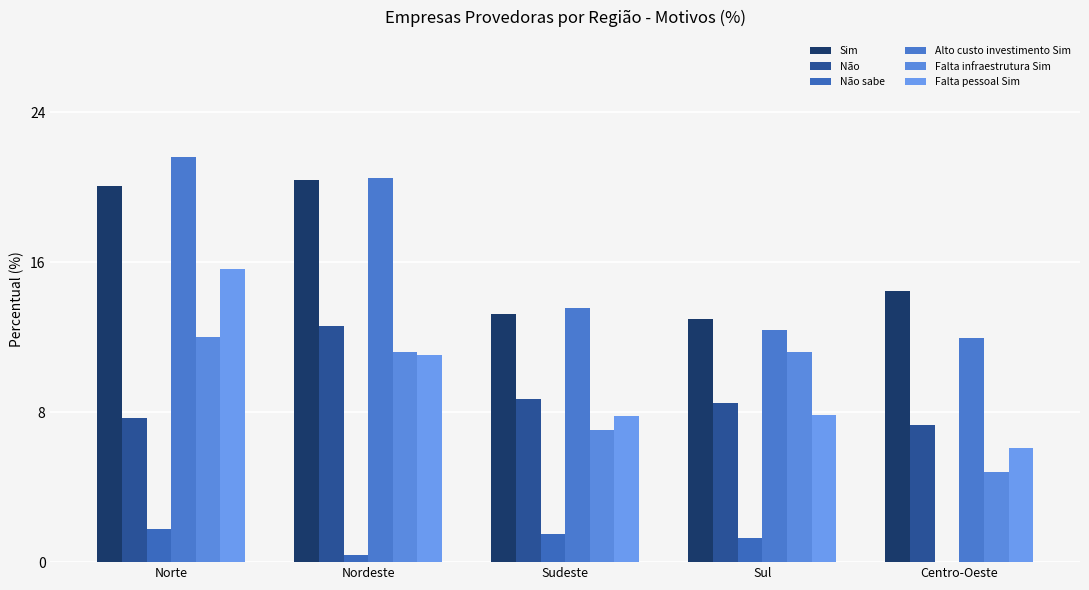

Reading left to right, transcribe all the data shown in this chart.

Sim: 20.1	20.4	13.2	13.0	14.4
Não: 7.7	12.6	8.7	8.5	7.3
Não sabe: 1.8	0.4	1.5	1.3	0.0
Alto custo investimento Sim: 21.6	20.5	13.5	12.4	11.9
Falta infraestrutura Sim: 12.0	11.2	7.0	11.2	4.8
Falta pessoal Sim: 15.6	11.0	7.8	7.8	6.1